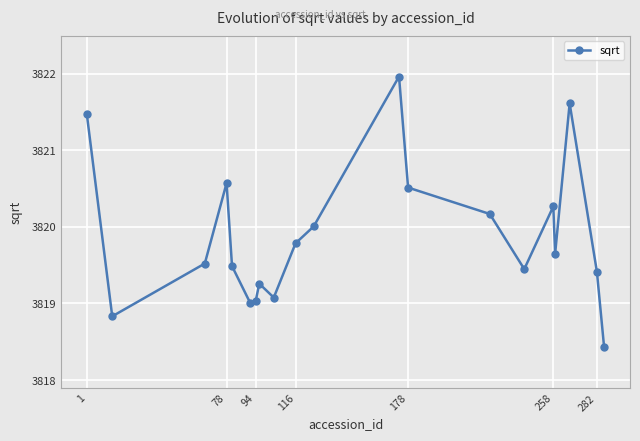

Does the chart have visible grid lines?

Yes